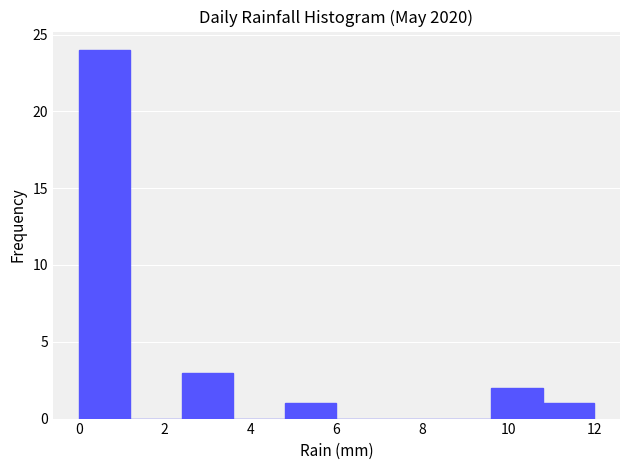

Reading left to right, list every bar in this chart as the range it spans on the x-axis followed by its height. The values are not printed on the chart, so give them approximately, as read against the axis.

0.0 to 1.2: 24
1.2 to 2.4: 0
2.4 to 3.6: 3
3.6 to 4.8: 0
4.8 to 6.0: 1
6.0 to 7.2: 0
7.2 to 8.4: 0
8.4 to 9.6: 0
9.6 to 10.8: 2
10.8 to 12.0: 1